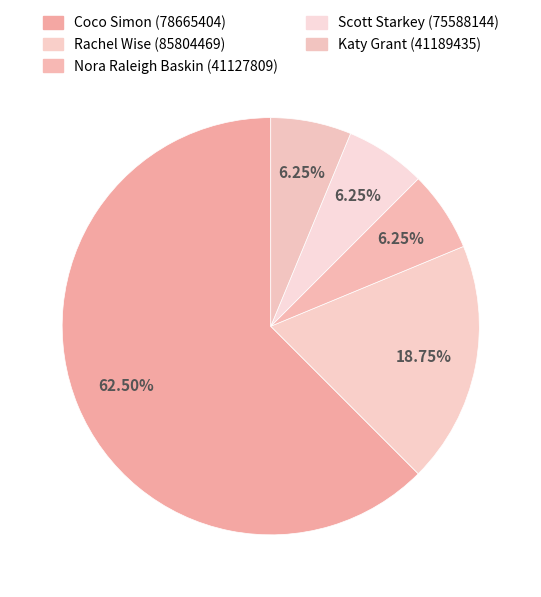

Which slice represents more than half of the pie?

Coco Simon (78665404)